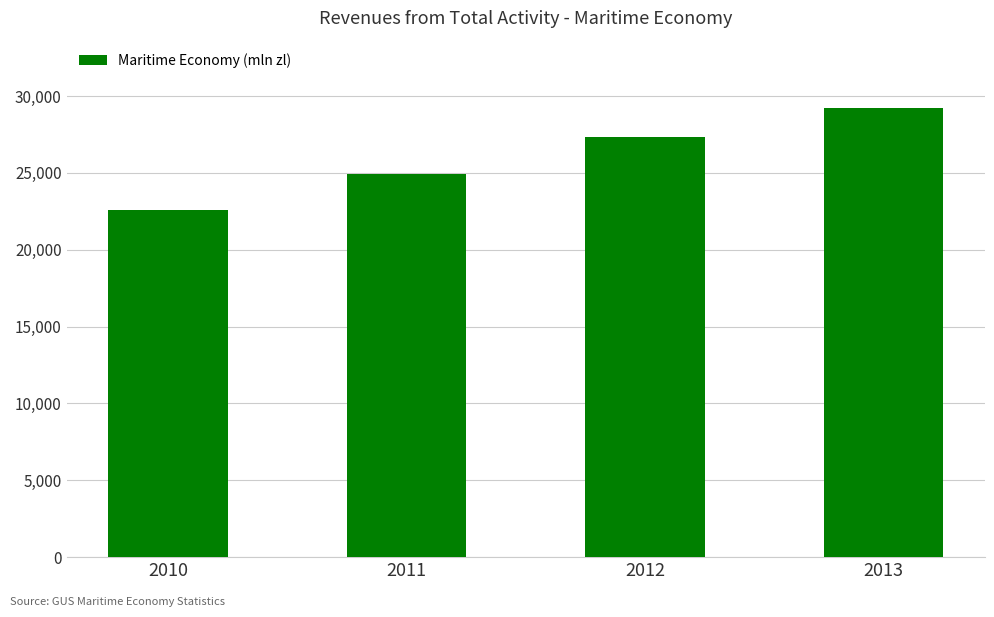

How many bars are there in total?

4